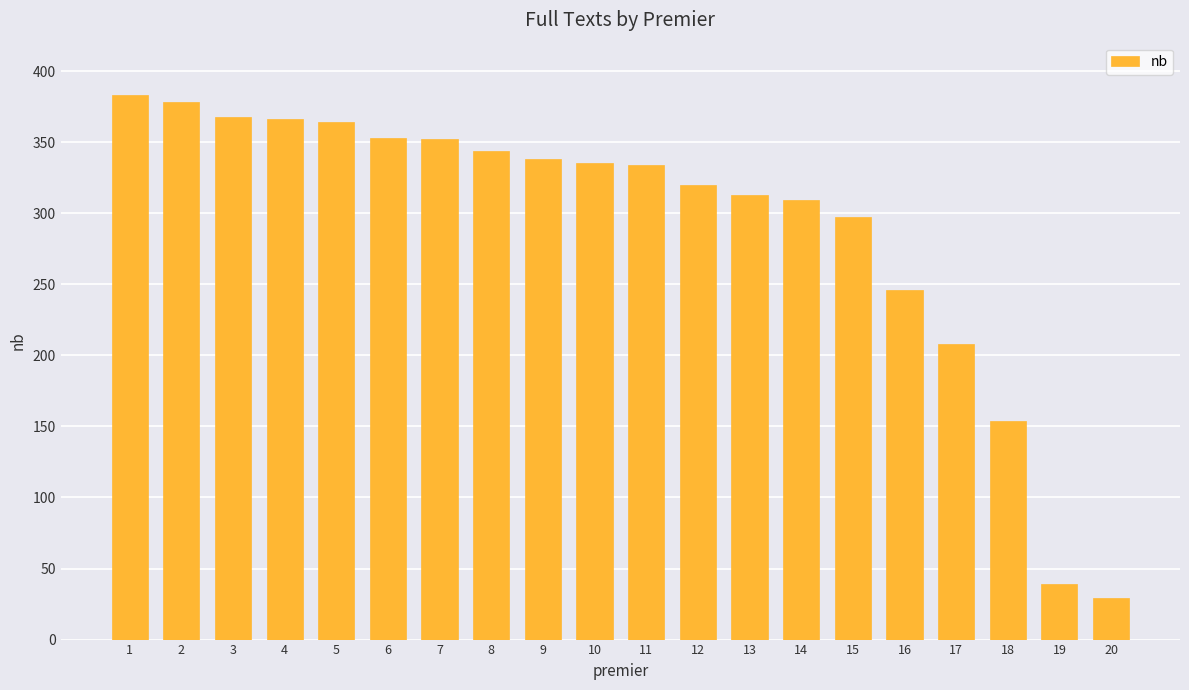

What is the sum of the values at 20 and 14?

338